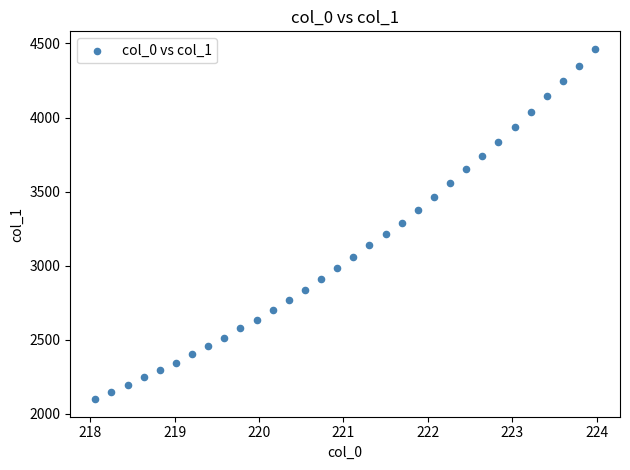

What is the range of X values (max minus min)?

5.9